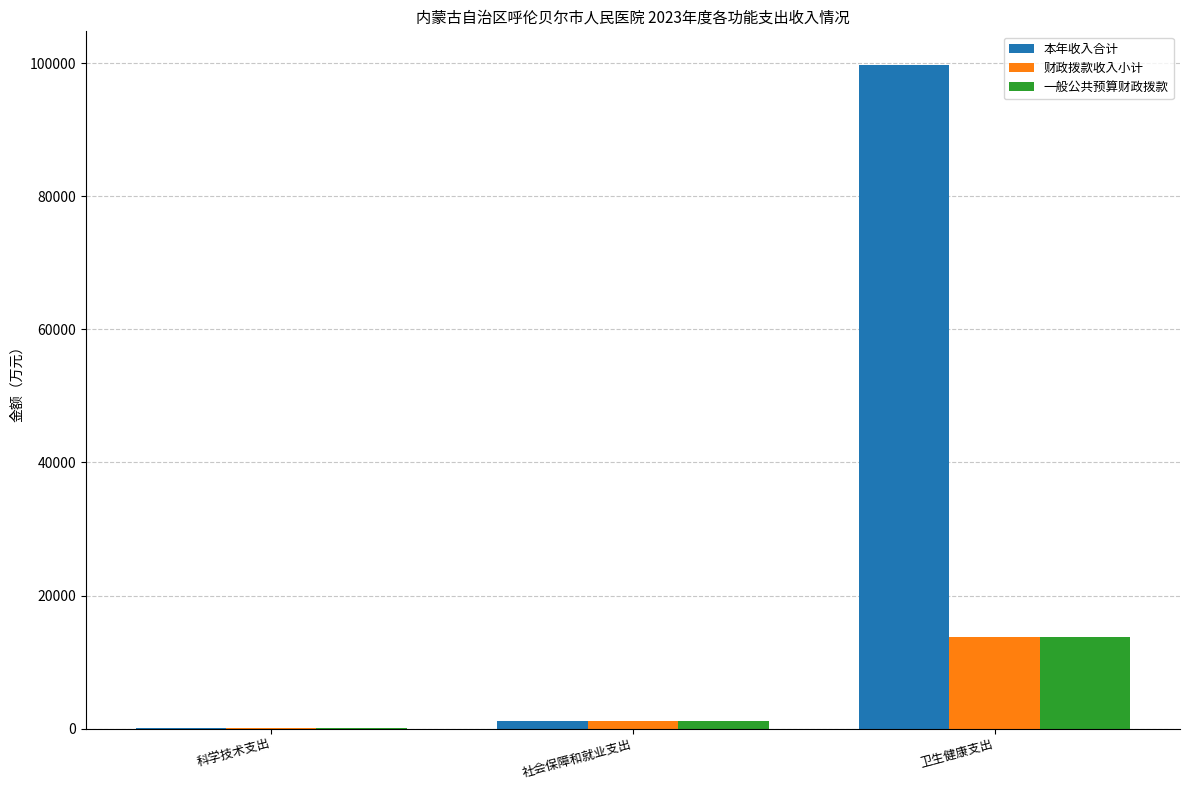

What is the highest value of the 财政拨款收入小计 series?

13717.5